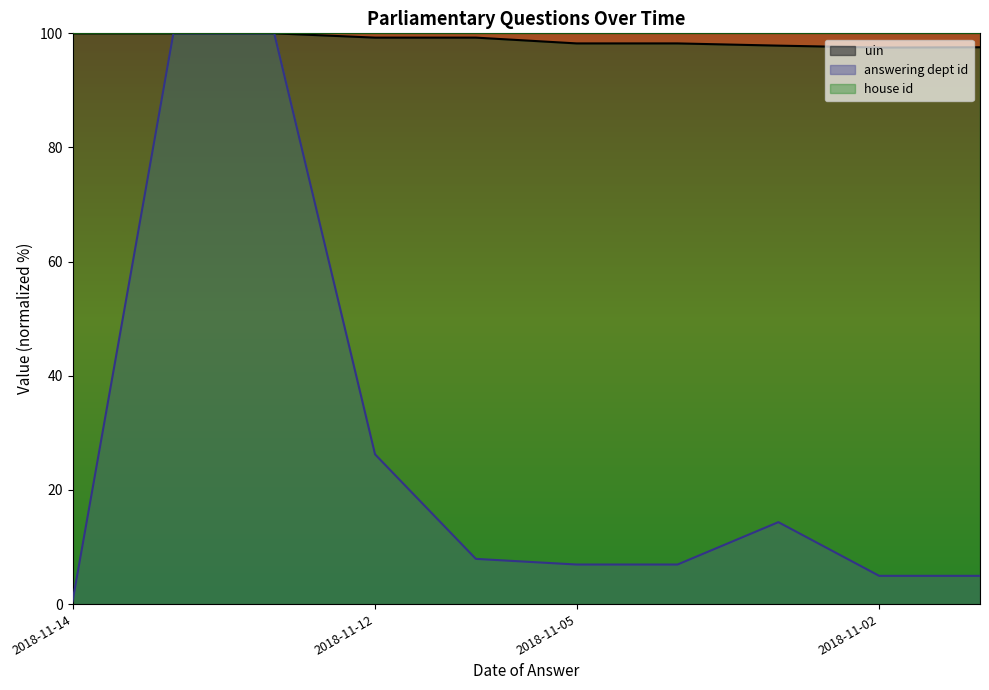

True or false: uin has a value of 47.3 at 2018-11-12.

False